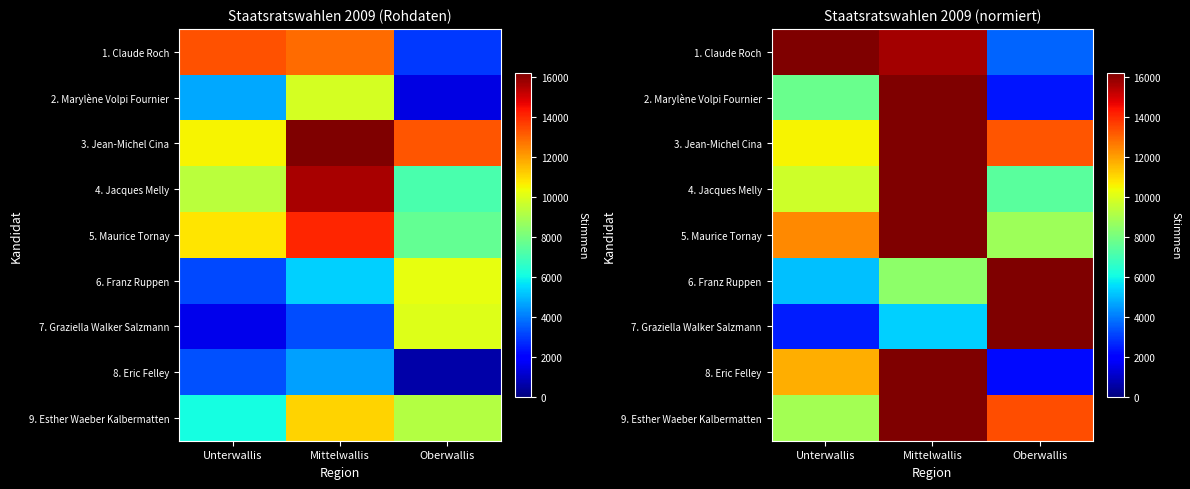

The value of 4. Jacques Melly at Oberwallis is 7413.8. True or false?

True